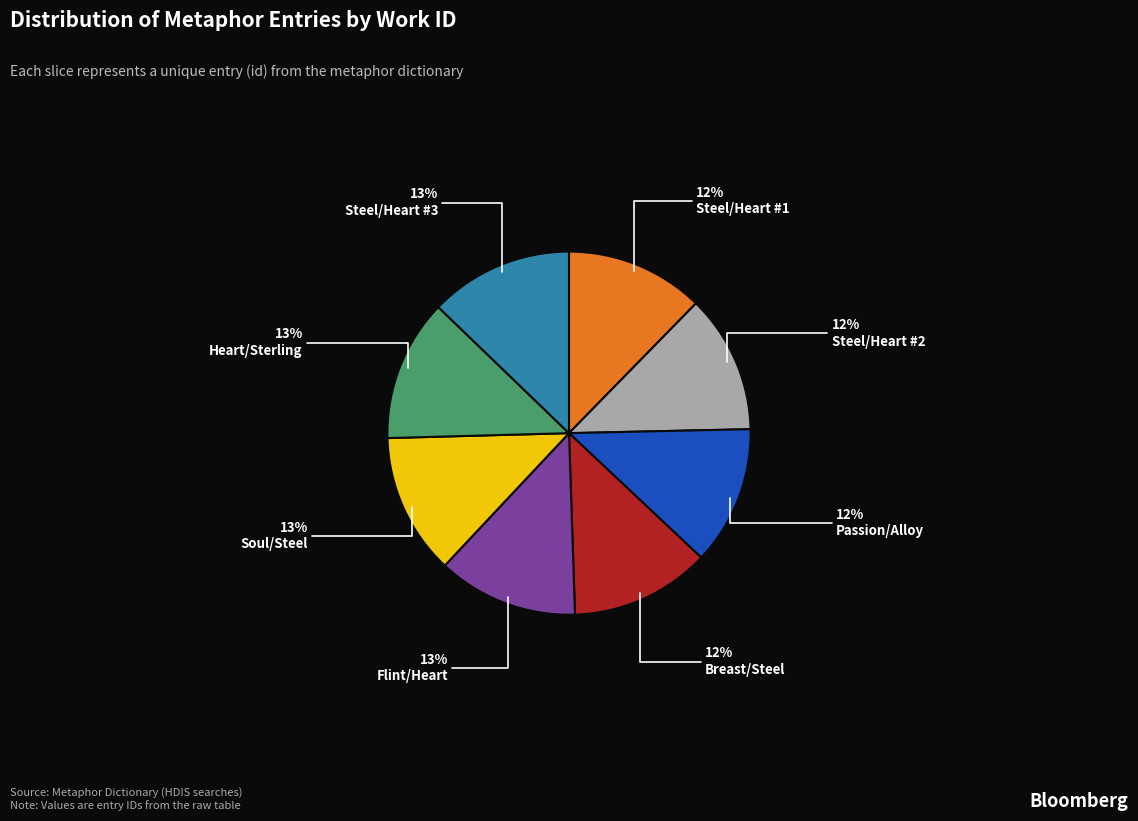

What is the ratio of the value at Flint/Heart to the value at Soul/Steel?

1.0